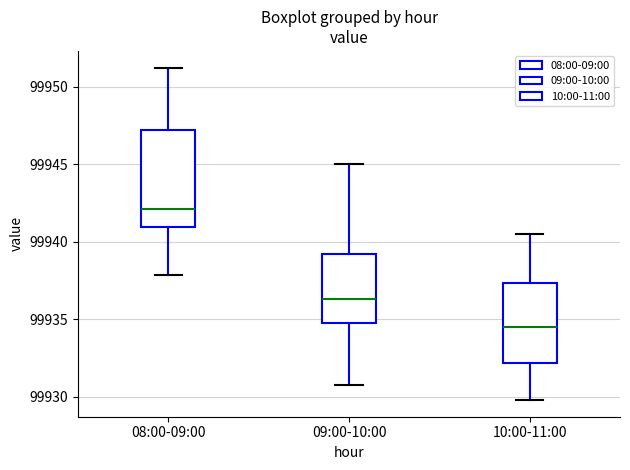

Which box's median line is the highest?

08:00-09:00